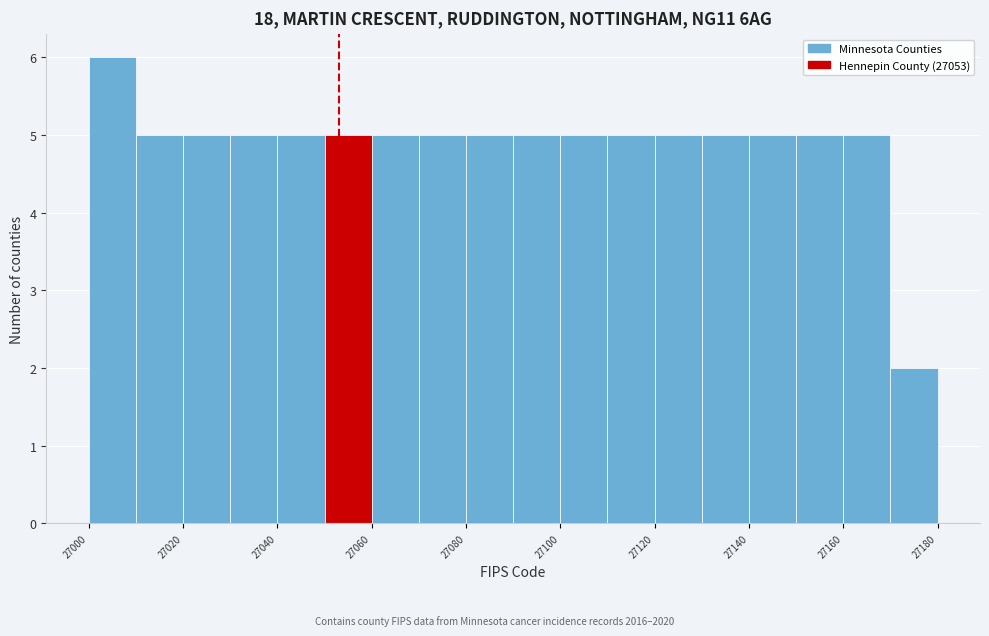

Over which range of the x-axis is the bar tallest?

27000 to 27010